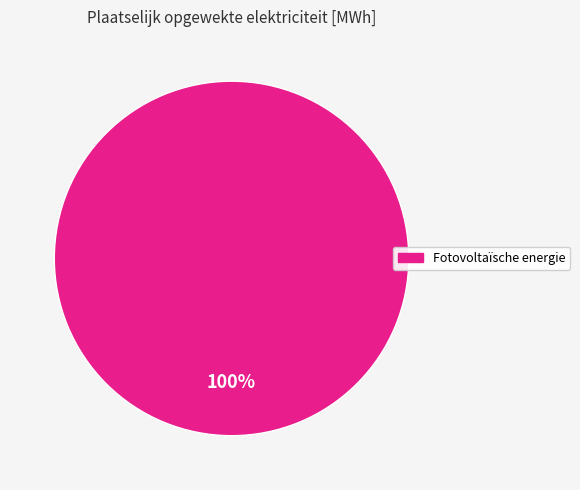

Does any single category account for the majority?

Yes